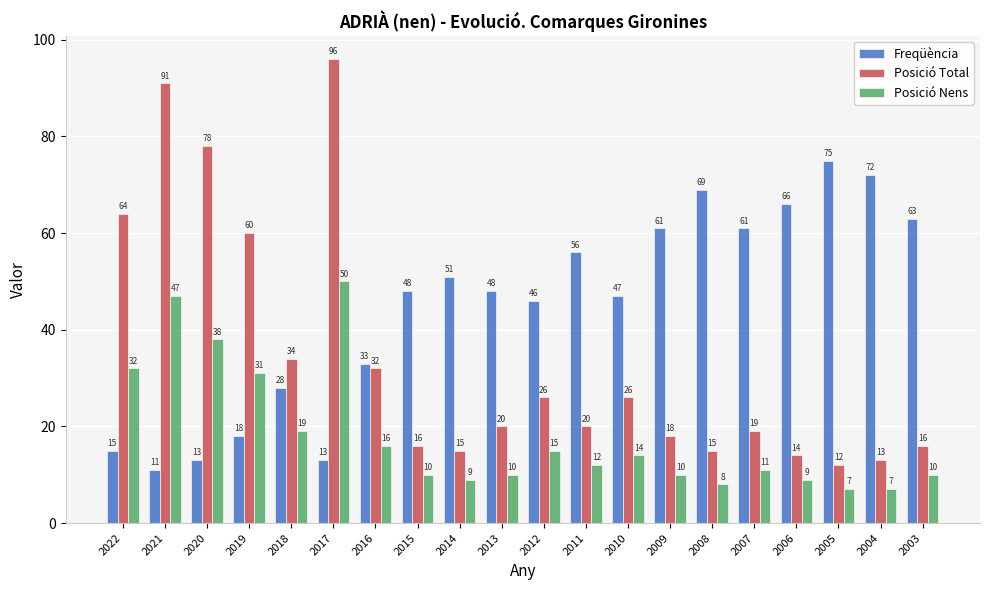

Which series has the largest total across all categories?

Freqüència